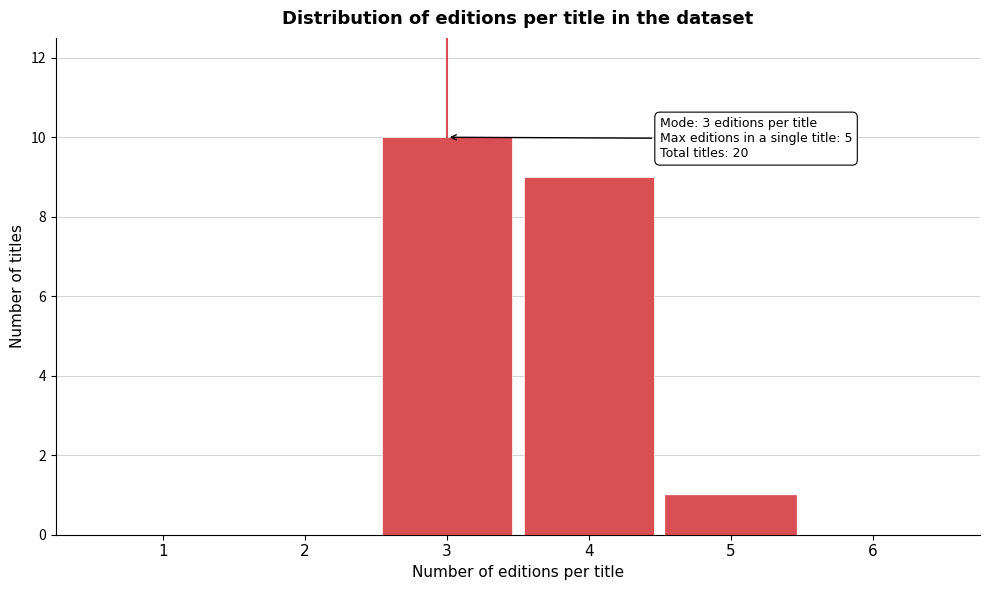

Reading left to right, extract all data points from this chart.

1=0	2=0	3=10	4=9	5=1	6=0